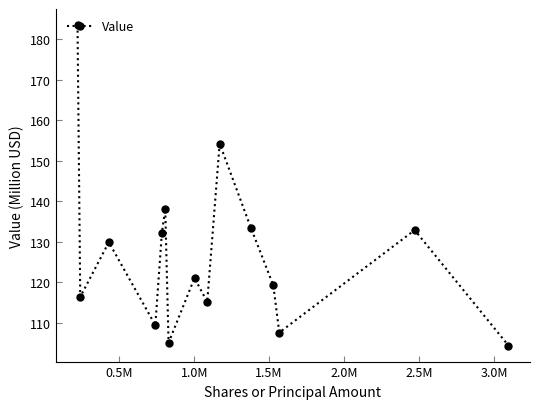

What is the greatest value displayed?

183.5